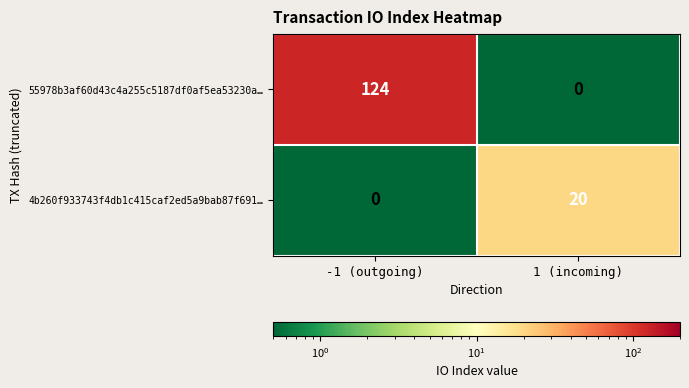

List the series in order of their peak value, lowest first.

4b260f933743f4db1c415caf2ed5a9bab87f691…, 55978b3af60d43c4a255c5187df0af5ea53230a…